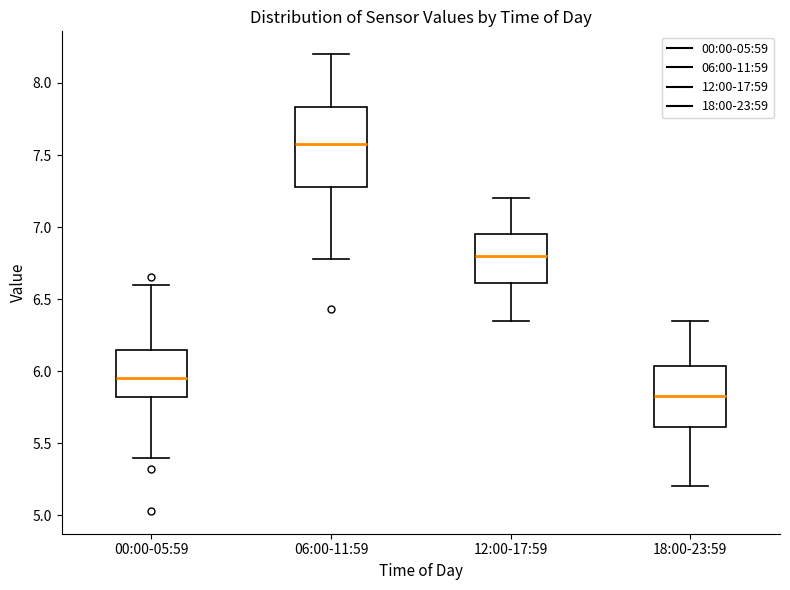

Reading left to right, transcribe this box plot: for each box, give where its median line is, the range the box spans, and where its two whiskers end, as read against the y-axis. The values are not printed on the chart, so give them approximately, as read against the axis.

00:00-05:59: median 5.95, box 5.80 to 6.15, whiskers 5.40 to 6.60
06:00-11:59: median 7.60, box 7.30 to 7.85, whiskers 6.80 to 8.20
12:00-17:59: median 6.80, box 6.60 to 6.95, whiskers 6.35 to 7.20
18:00-23:59: median 5.85, box 5.60 to 6.05, whiskers 5.20 to 6.35